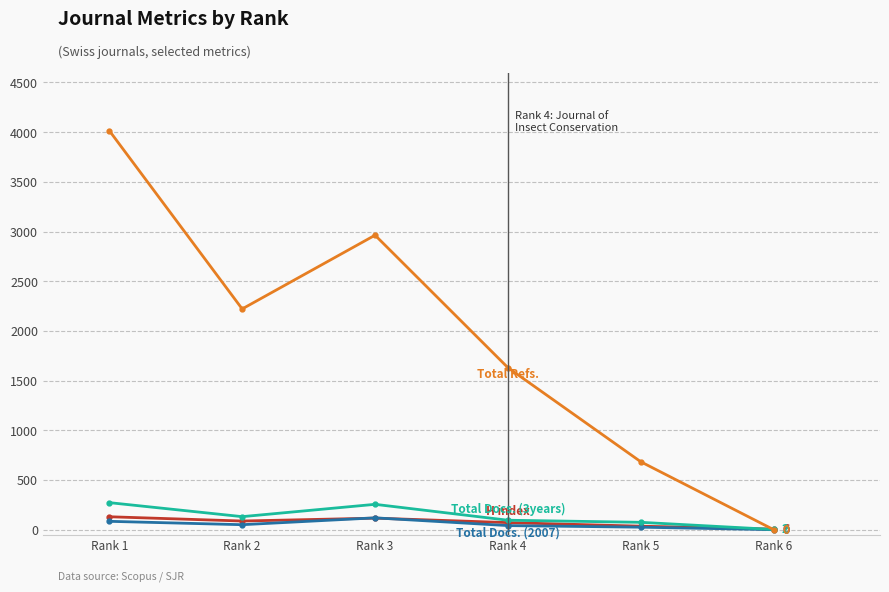

What is the maximum value shown in the chart?

4015